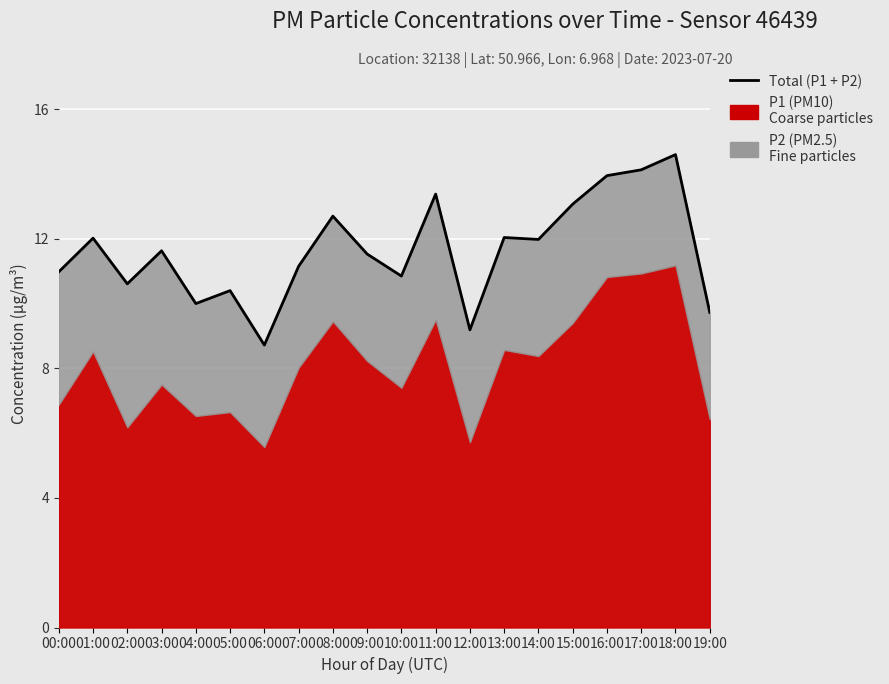

What is the difference between the second highest and minimum values?

5.4